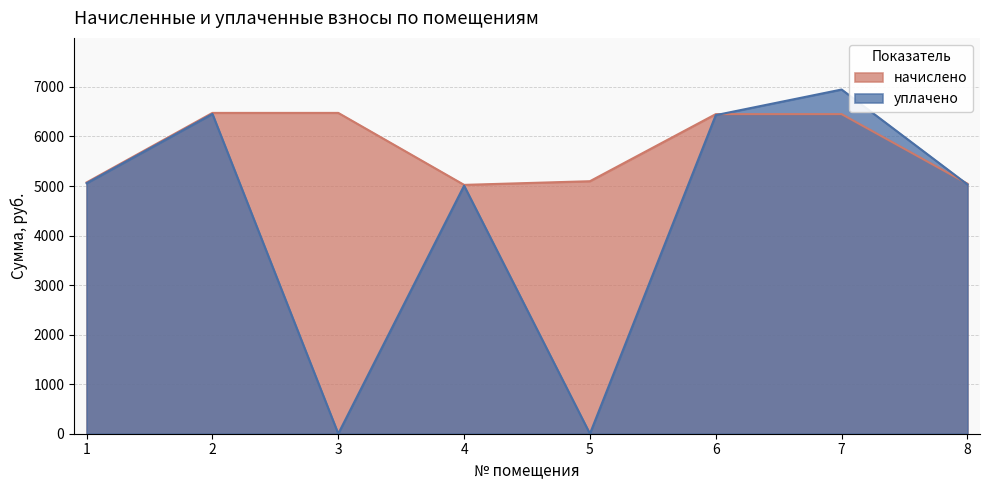

What is the value of the начислено point at the 6th from the left?

6451.4